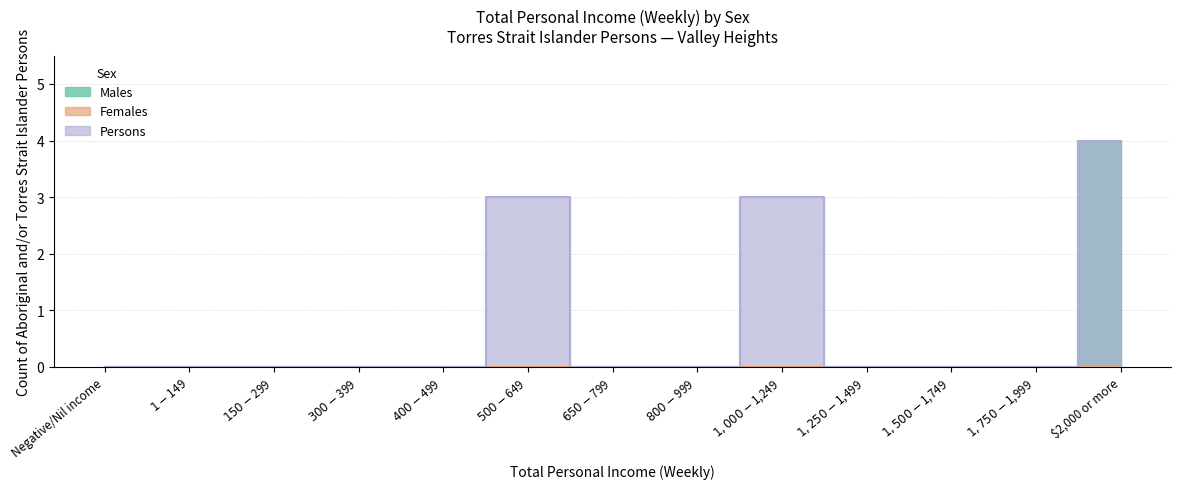

Between $150-$299 and $650-$799, which series saw the biggest shift?

Males